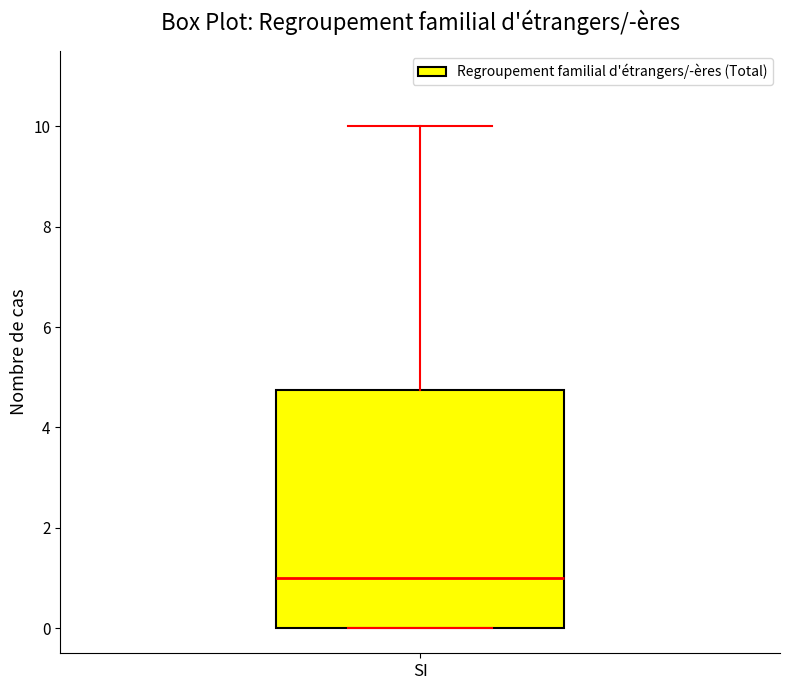

Read this box plot against the y-axis: the position of the median line, the range covered by the box, and the ends of both whiskers. The values are not printed on the chart, so give them approximately, as read against the axis.

median 1.0, box 0.0 to 4.8, whiskers 0.0 to 10.0